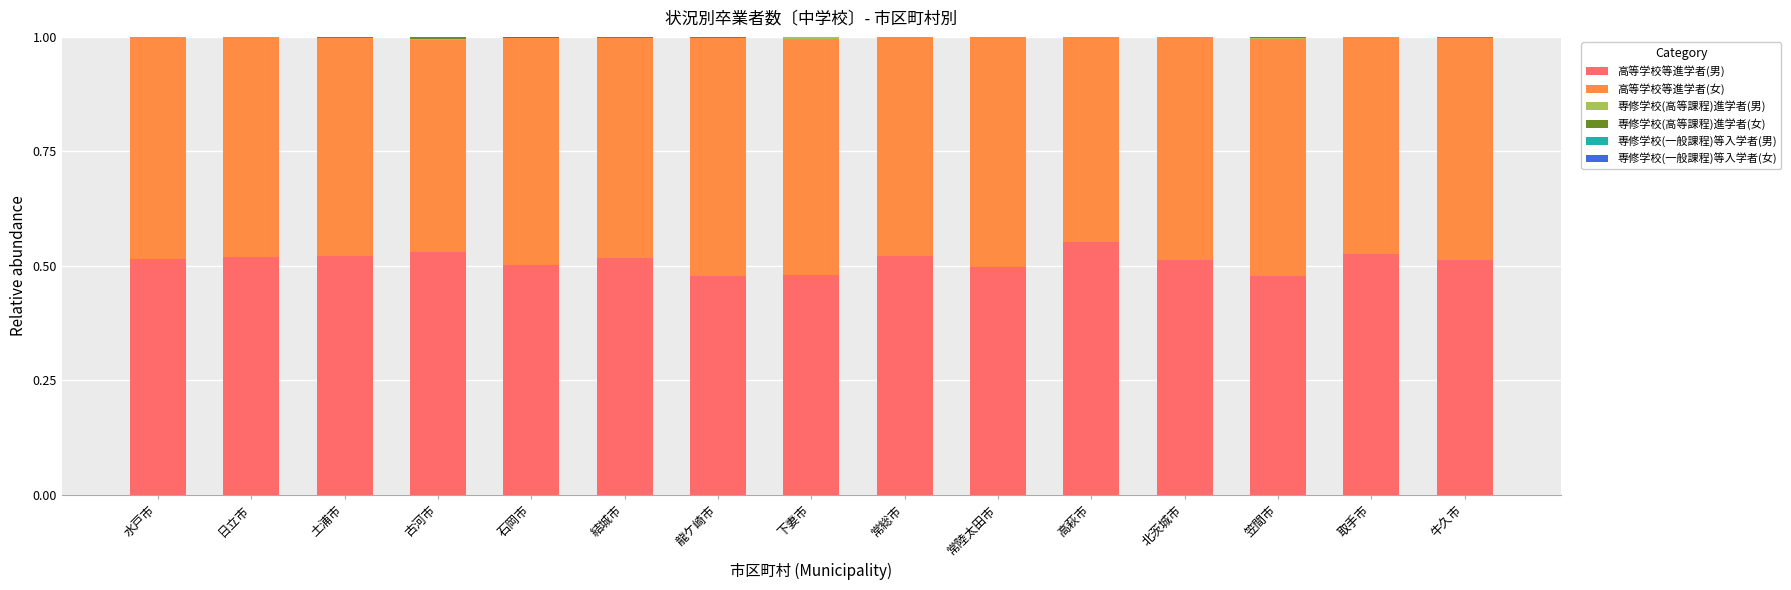

Is it true that 高等学校等進学者(男) equals 0.5 at 土浦市?

True